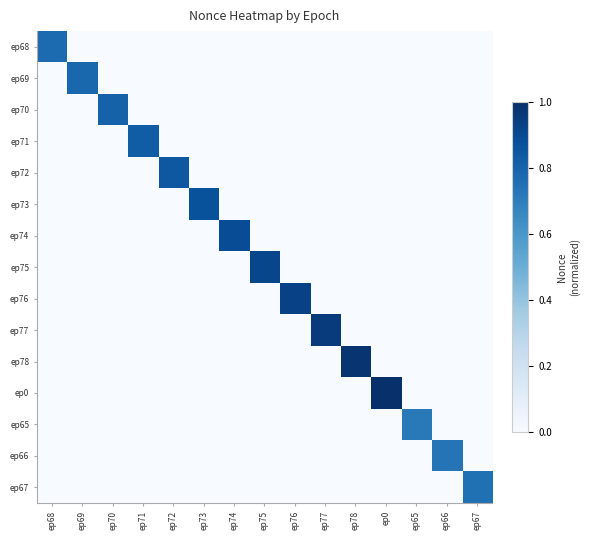

At how many categories does at least one series exceed 0?

15